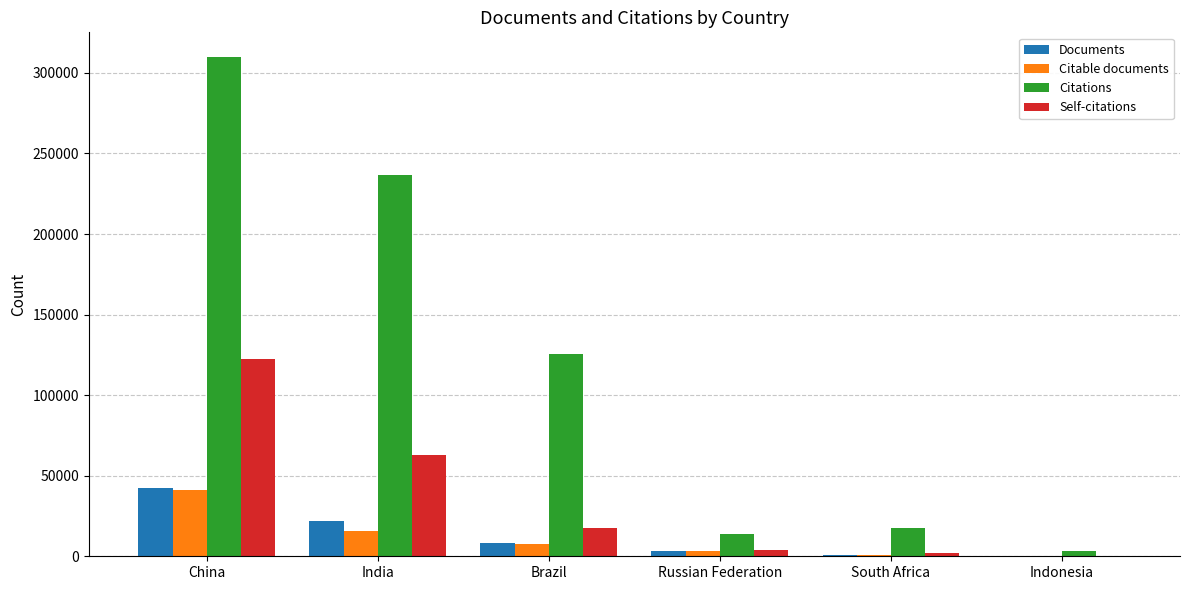

What is the maximum value shown in the chart?

309668